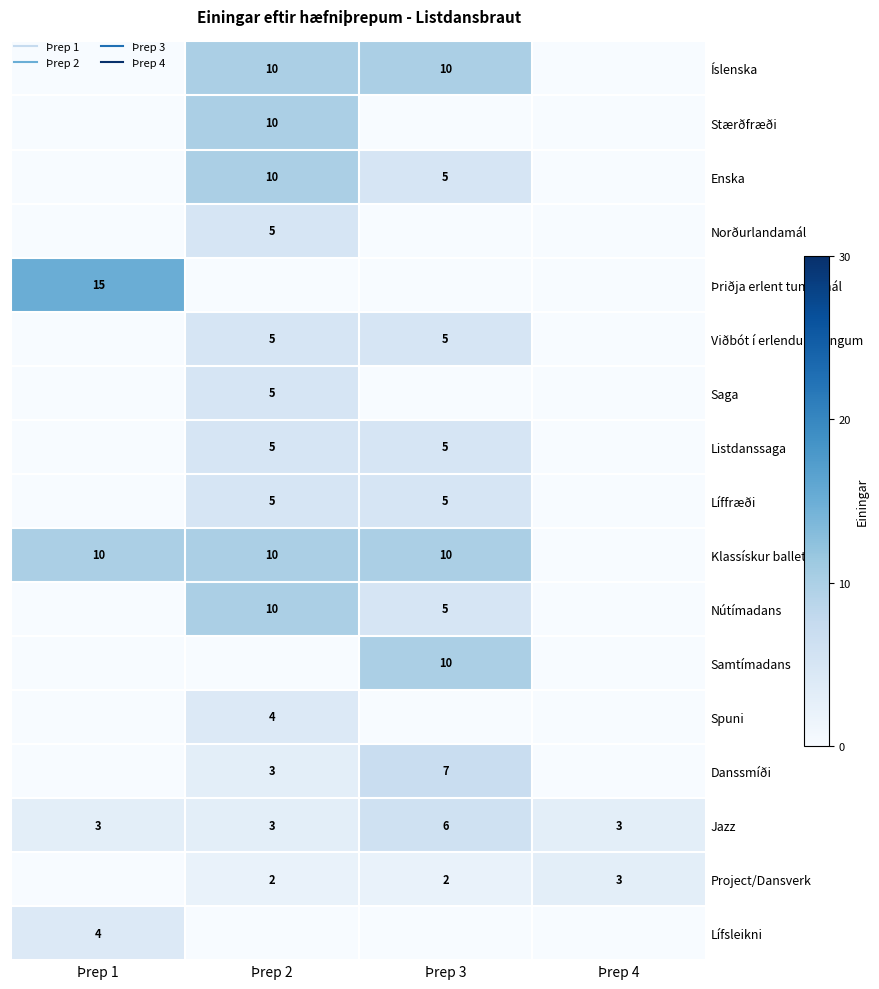

The Lífsleikni series shows 4 at Þrep 1. True or false?

True